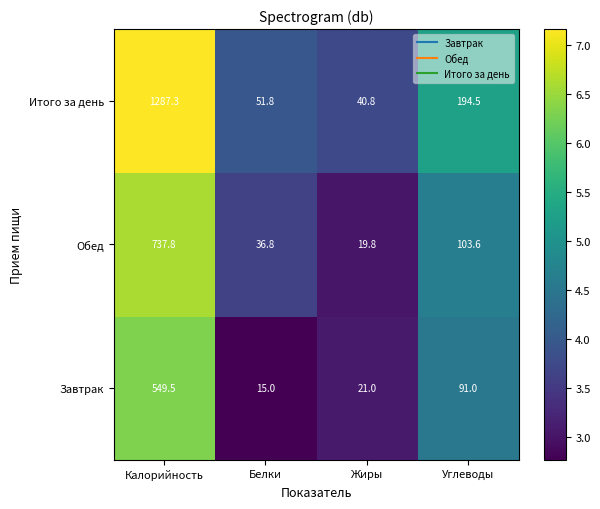

What is the difference between the highest and lowest values at Углеводы?

103.5